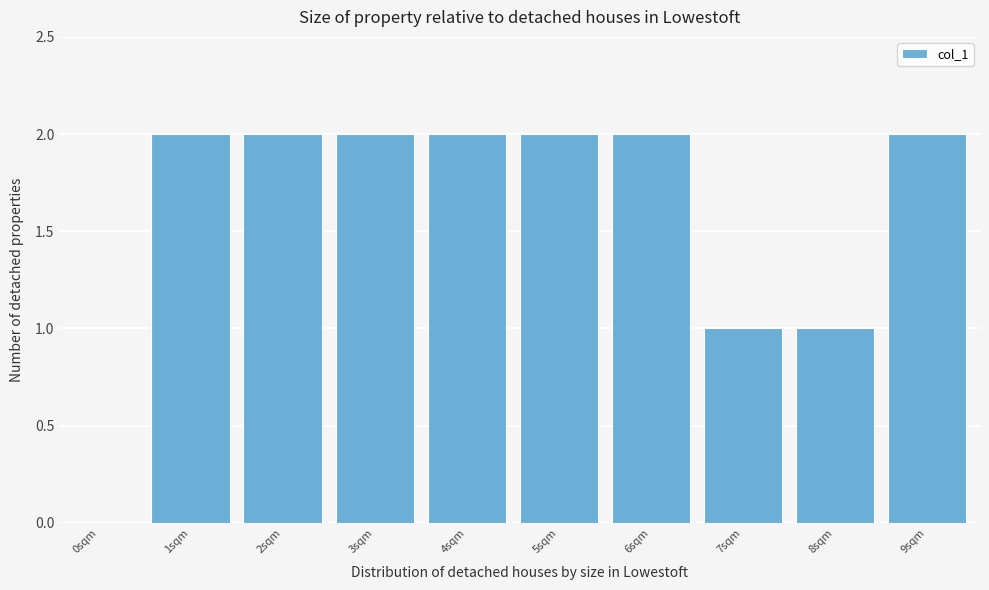

Reading right to left, extract all data points from this chart.

9sqm=2	8sqm=1	7sqm=1	6sqm=2	5sqm=2	4sqm=2	3sqm=2	2sqm=2	1sqm=2	0sqm=0